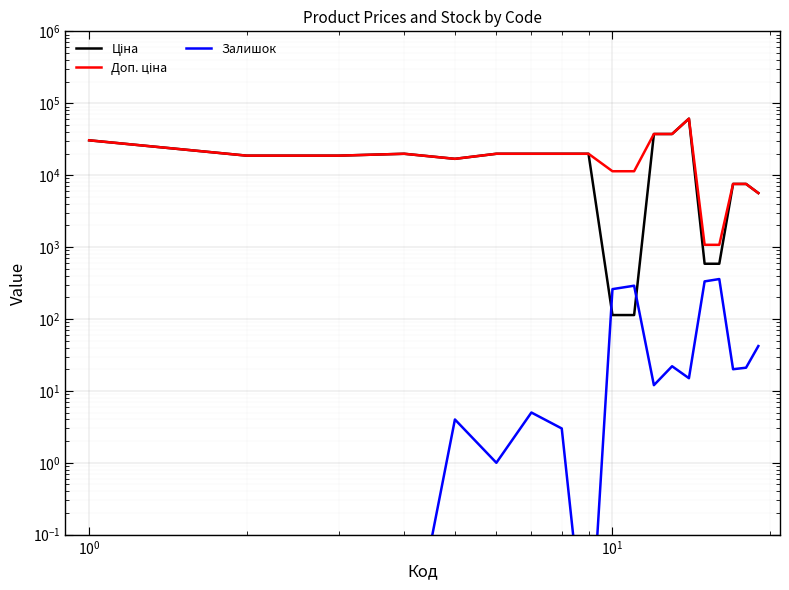

Reading left to right, extract all data points from this chart.

Ціна: 30512.3	18671.5	18671.5	19831.1	16863.2	19831.1	19831.1	19831.1	19831.1	113.3	113.3	37343.0	37343.0	61024.7	586.0	586.0	7545.9	7545.9	5636.0
Доп. ціна: 30512.3	18671.5	18671.5	19831.1	16863.2	19831.1	19831.1	19831.1	19831.1	11334.0	11334.0	37343.0	37343.0	61024.7	1074.5	1074.5	7545.9	7545.9	5636.0
Залишок: 0.0	0.0	0.0	0.0	4.0	1.0	5.0	3.0	0.0	260.0	290.0	12.0	22.0	15.0	333.0	359.0	20.0	21.0	42.0